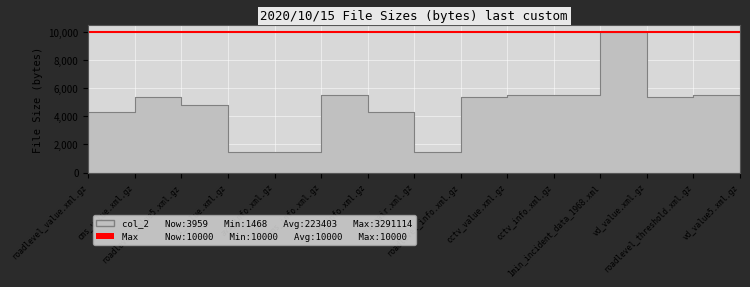

Rank the categories by value from highest to lowest.

1min_incident_data_1968.xml, roadlevel_threshold.xml.gz, cms_info.xml.gz, cctv_info.xml.gz, cctv_value.xml.gz, vd_value.xml.gz, cms_value.xml.gz, roadlevel_info.xml.gz, roadlevel_value5.xml.gz, roadlevel_value.xml.gz, vd_info.xml.gz, vd_value5.xml.gz, avi_value.xml.gz, avi_info.xml.gz, avi_pair.xml.gz